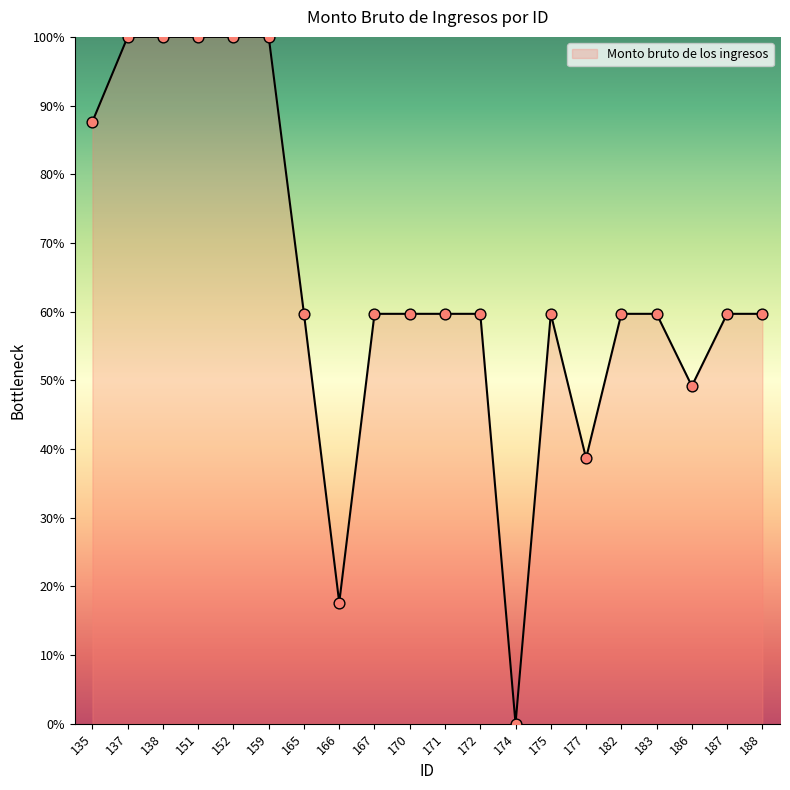

What is the change in value from 152 to 187?

-40.3